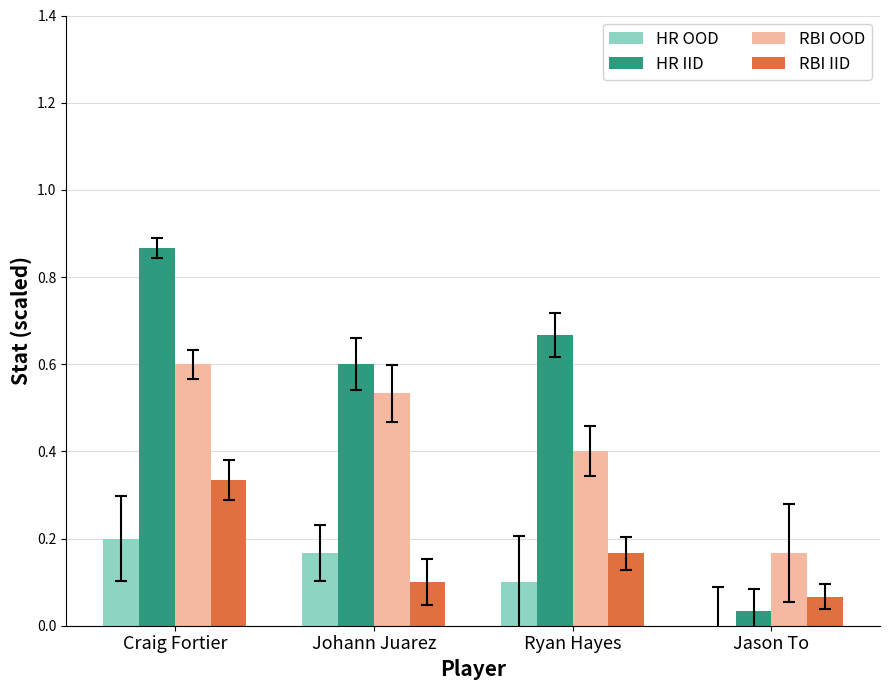

True or false: HR OOD has a value of 0.1 at Jason To.

False